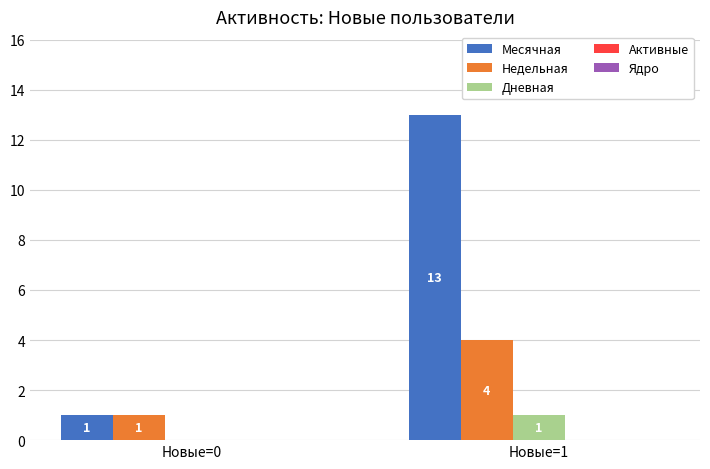

True or false: Дневная has a value of -1 at Новые=0.

False